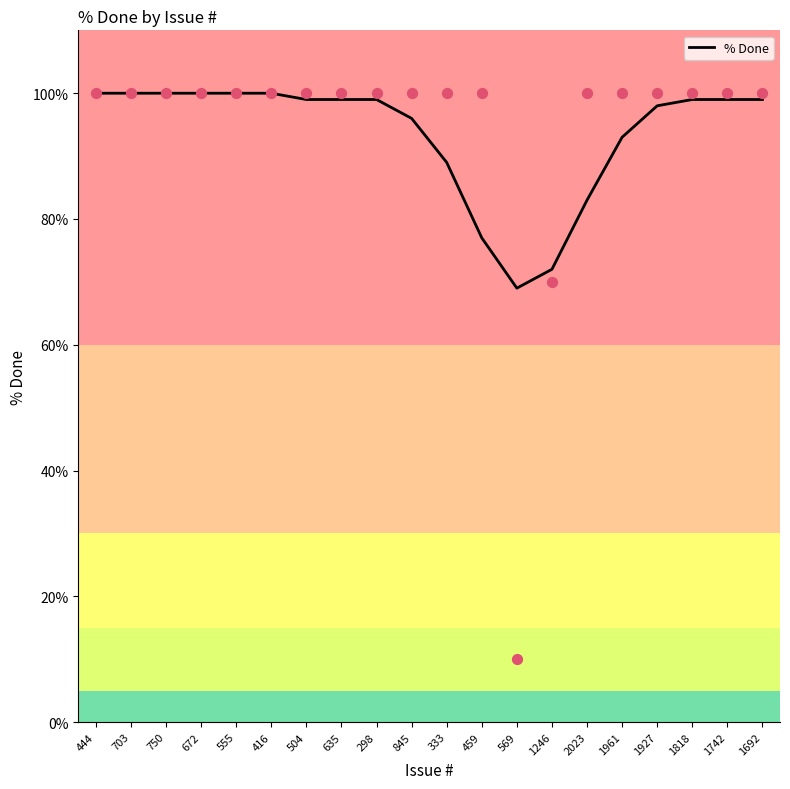

Between 1927 and 298, which is larger?

298